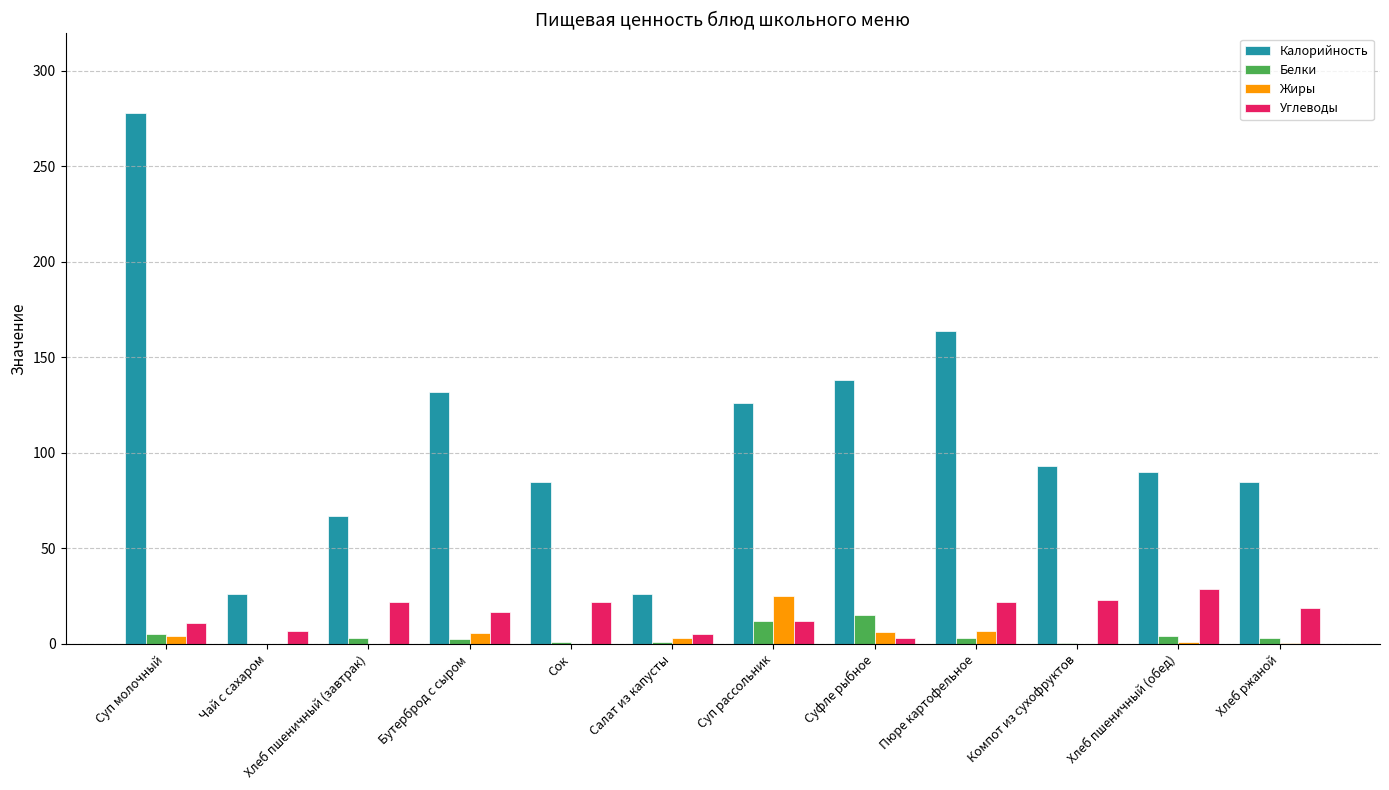

What is the sum of all Углеводы values?

191.7